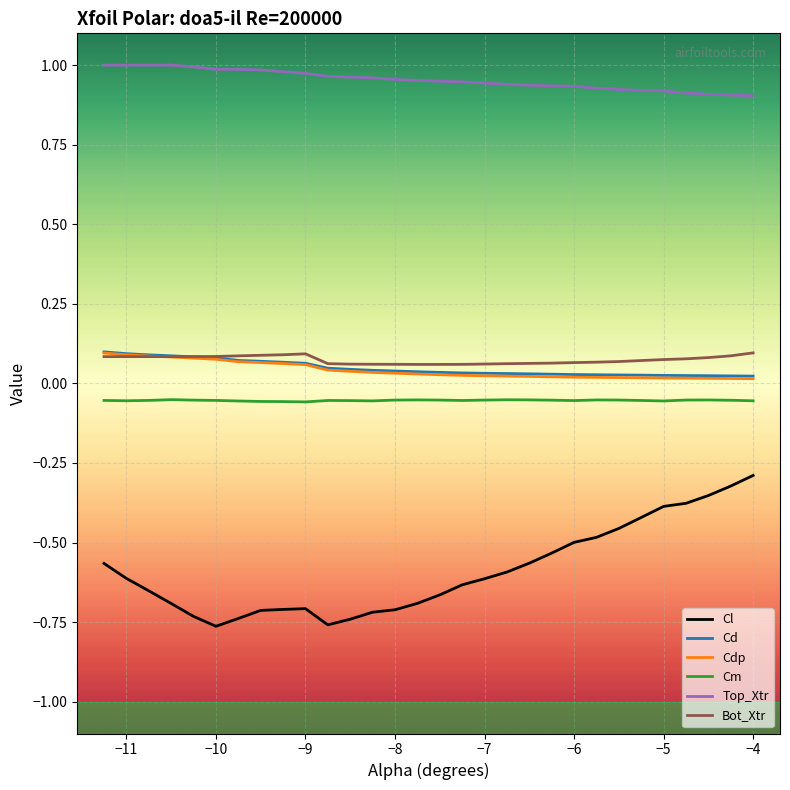

Which series has the largest range (max minus min)?

Cl